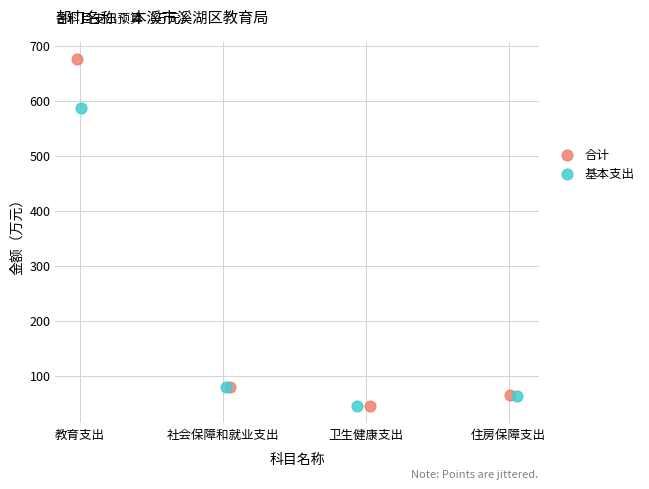

Which series has the largest Y range (max minus min)?

合计